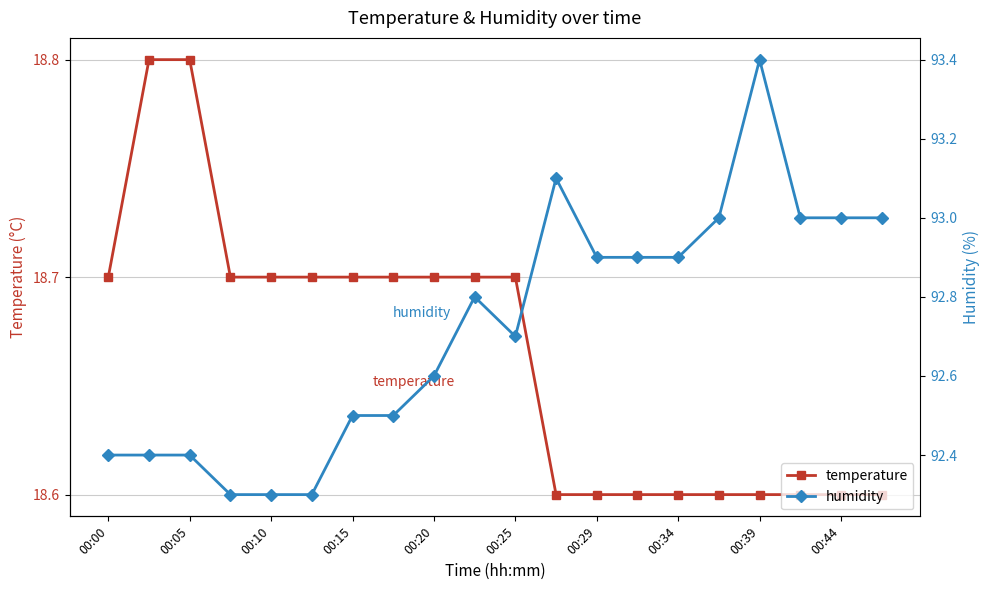

Count the temperature values in the range 18 to 19.

20